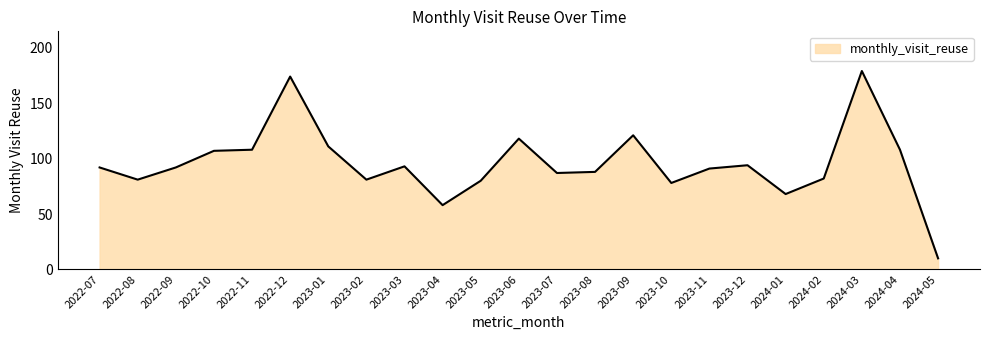

What is the maximum value shown in the chart?

179